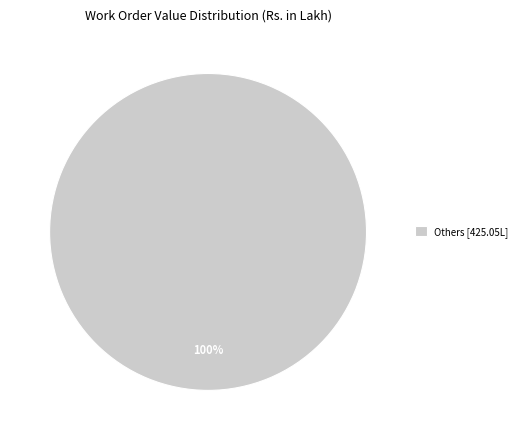

Is there a majority slice in this chart?

Yes